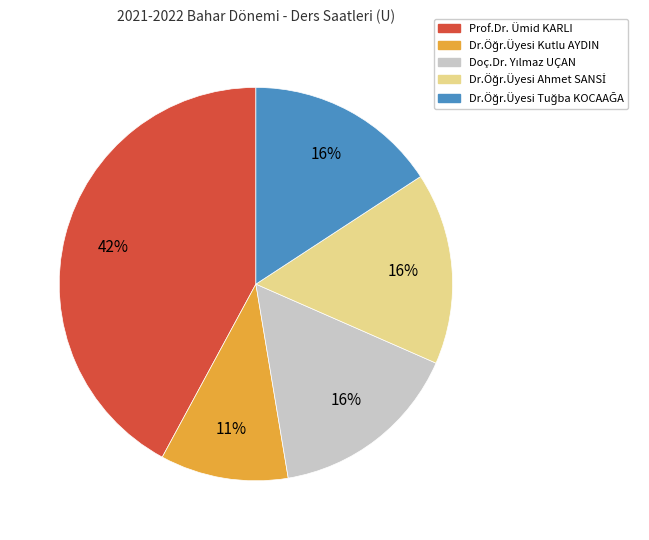

Which slice is the largest?

Prof.Dr. Ümid KARLI